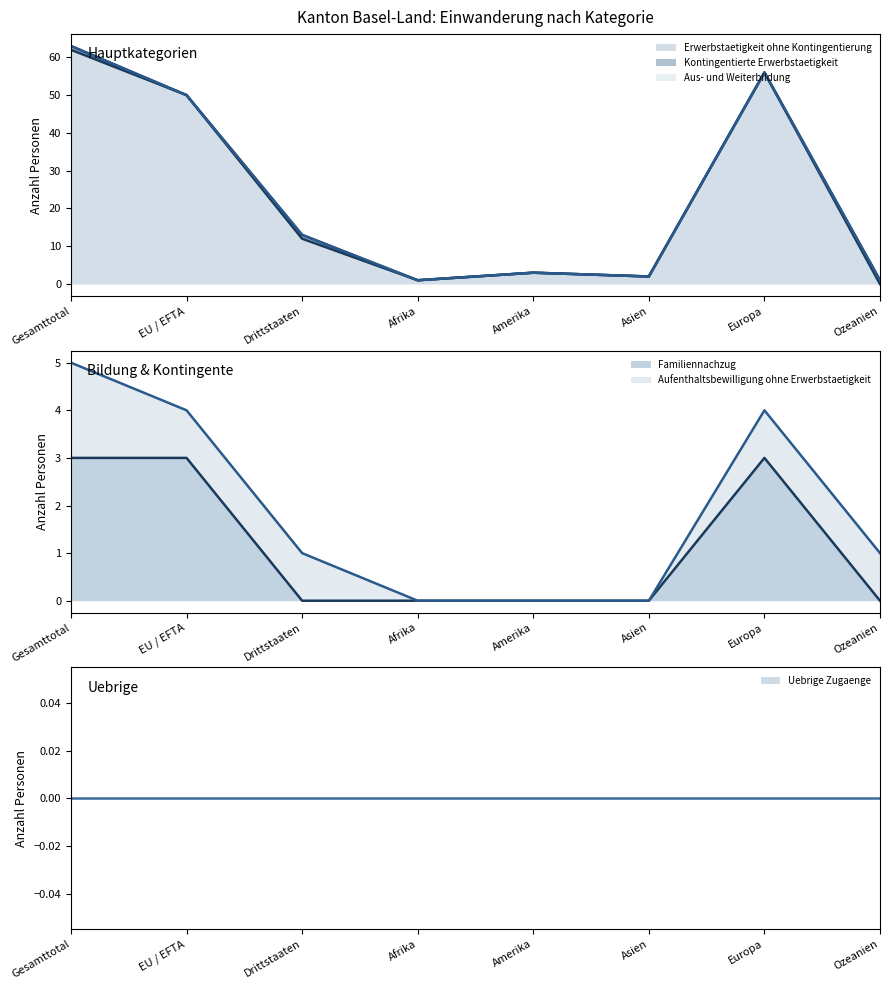

Rank the series at Ozeanien from highest to lowest value.

Aufenthaltsbewilligung ohne Erwerbstaetigkeit, Kontingentierte Erwerbstaetigkeit, Erwerbstaetigkeit ohne Kontingentierung, Familiennachzug, Aus- und Weiterbildung, Uebrige Zugaenge